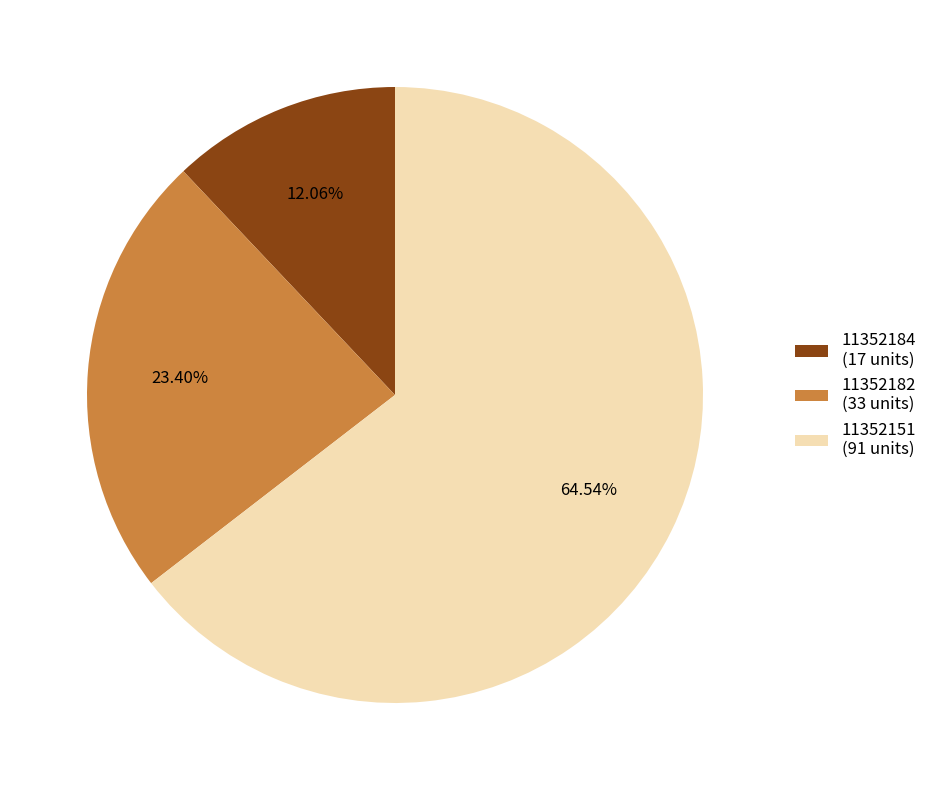

To the nearest percent, what is the combined percentage of 11352184 and 11352151?

77%